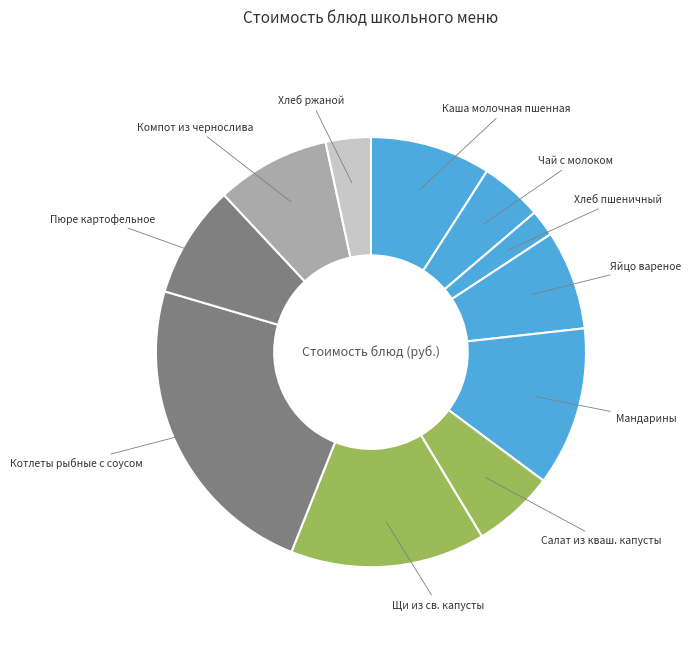

True or false: Мандарины accounts for 12% of the total.

True